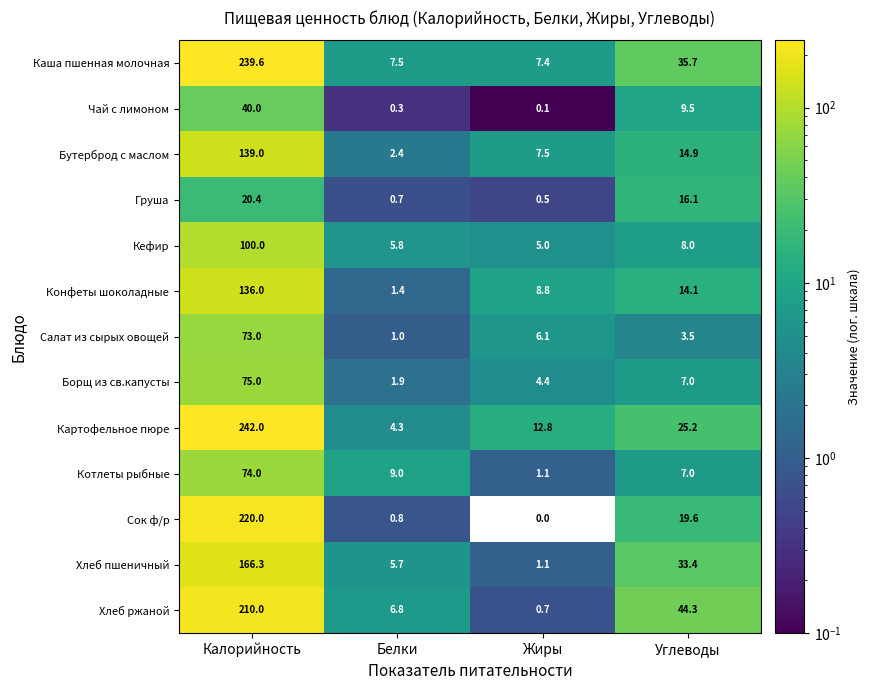

What is the sum of the Сок ф/р values at Углеводы and Белки?

20.4